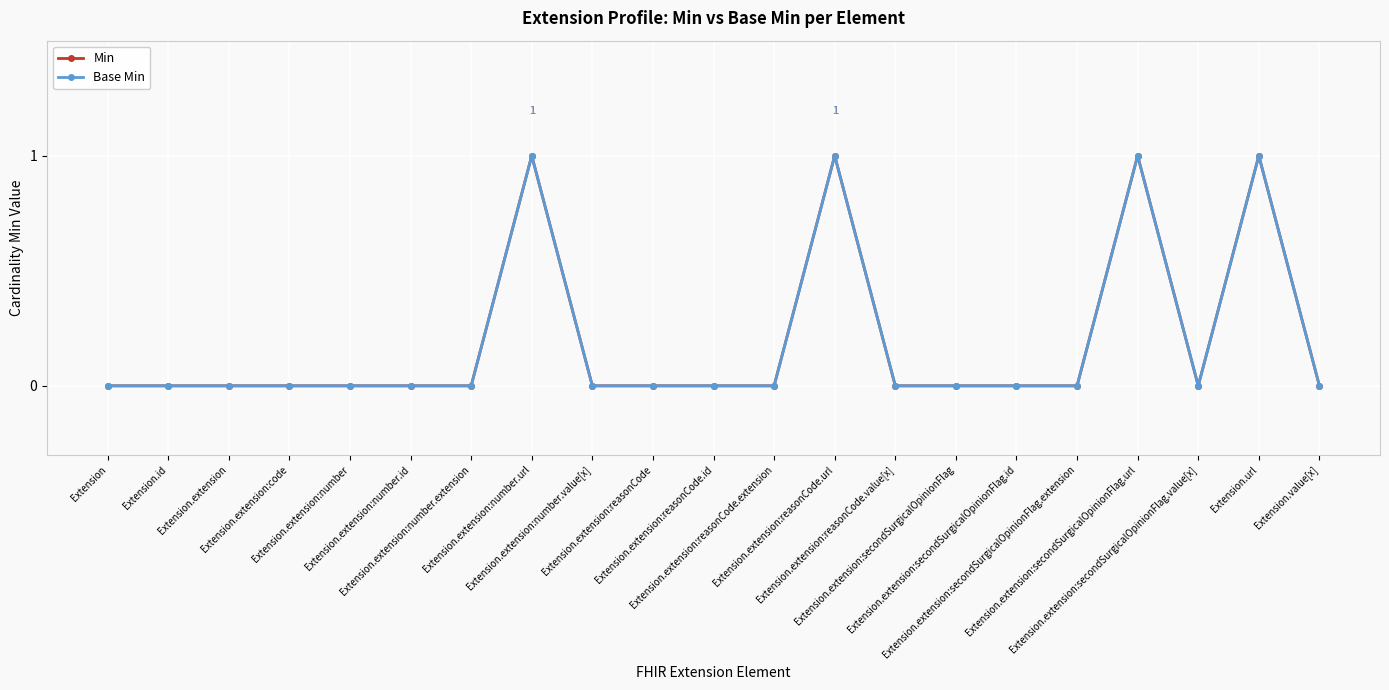

Which series changed the most between Extension.extension:reasonCode.id and Extension.extension:reasonCode.extension?

Min